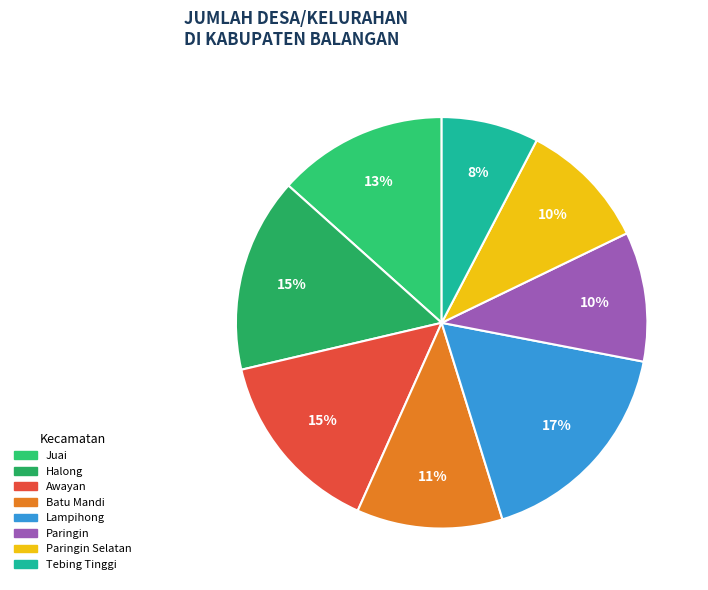

How many segments does this pie chart have?

8